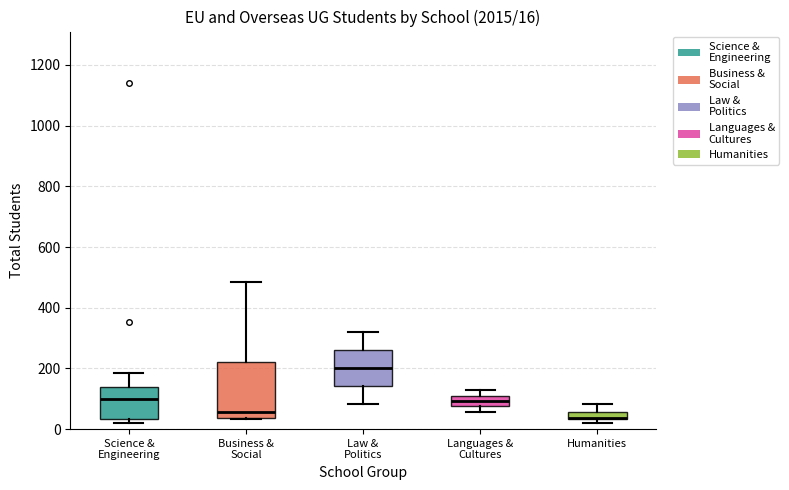

Which box is the tallest, from its lower edge to its upper edge?

Business & Social